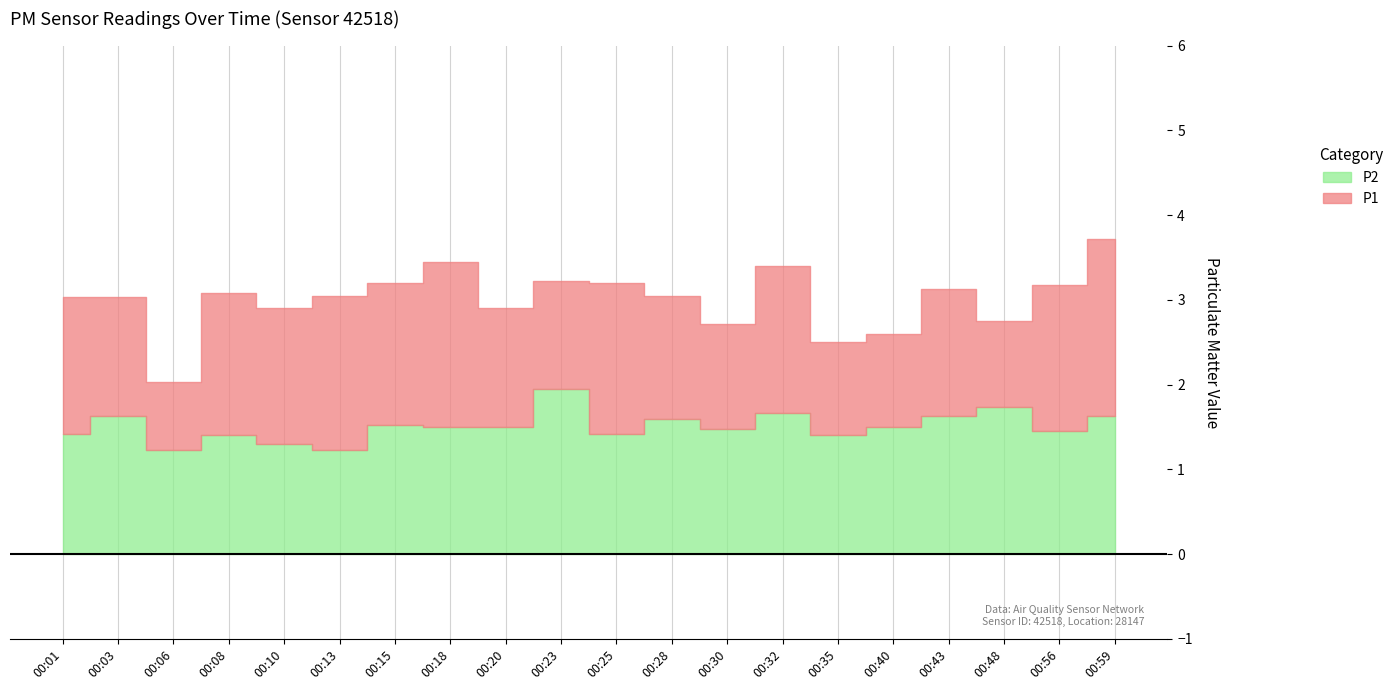

Count the number of data series in this chart.

2